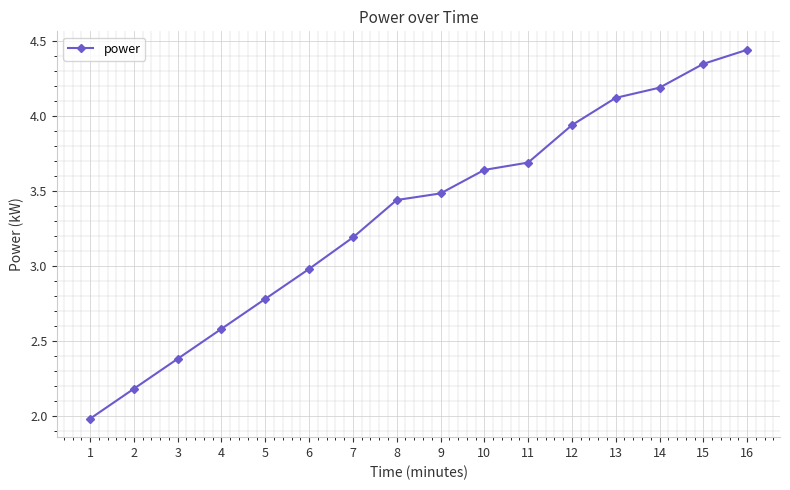

What is the ratio of the value at 13 to the value at 16?

0.9